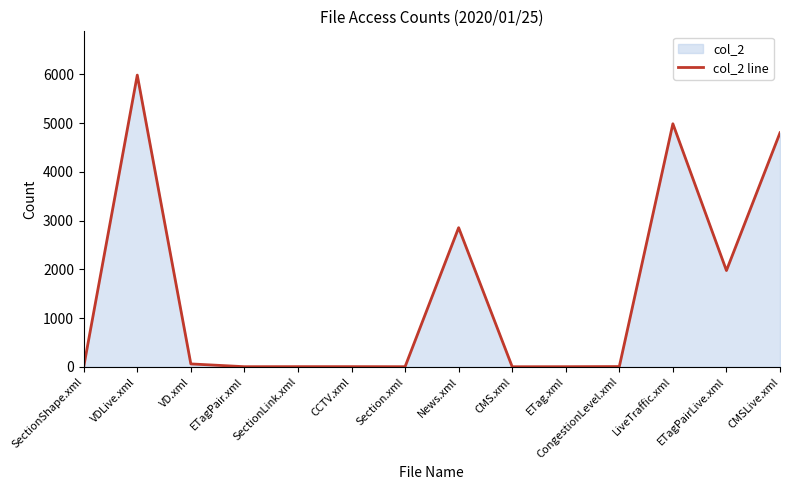

True or false: the data shows 60 at VD.xml.

True